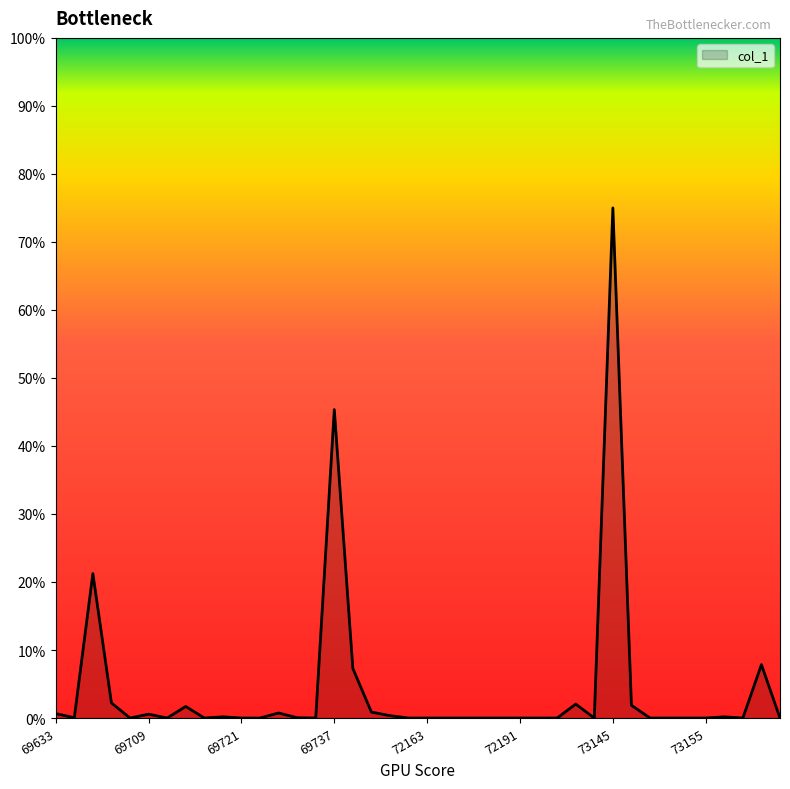

What is the greatest value displayed?

75.0